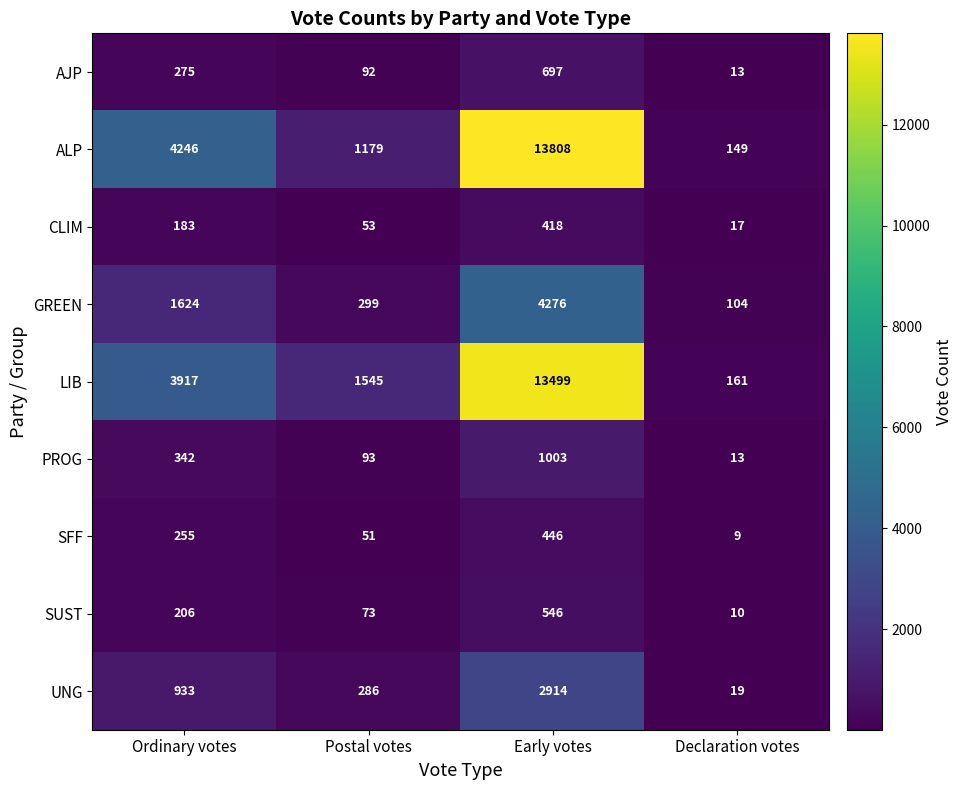

What is the total value across all series at Ordinary votes?

11981